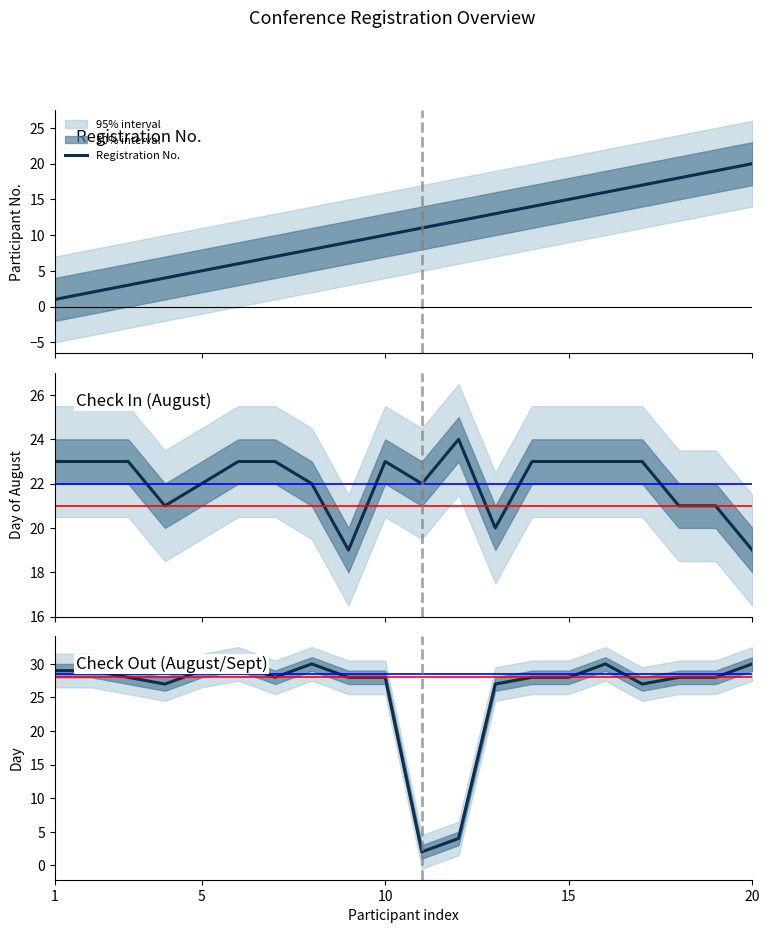

What is the minimum value shown in the chart?

1